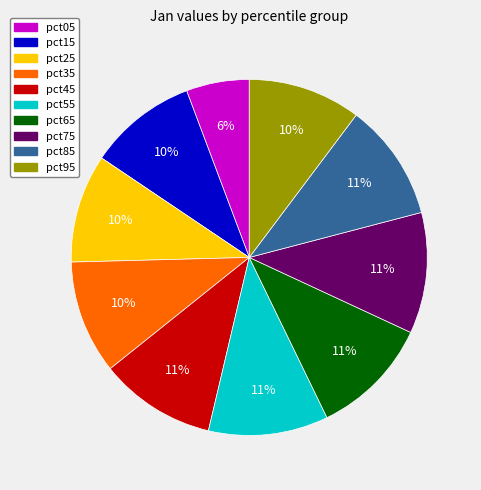

The pct75 slice represents 11% of the pie. True or false?

True